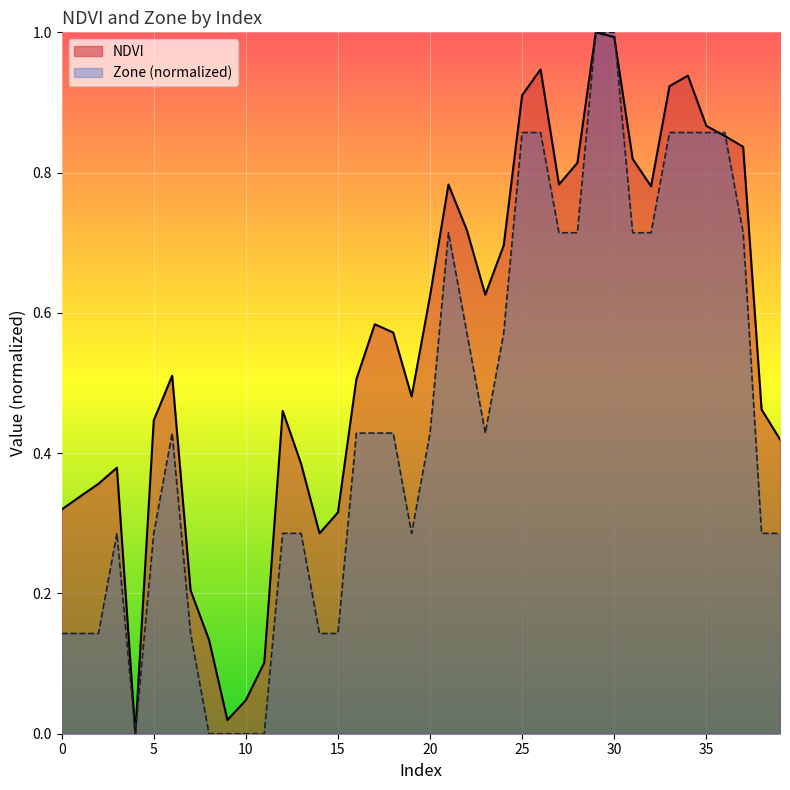

How many series are shown in this chart?

2